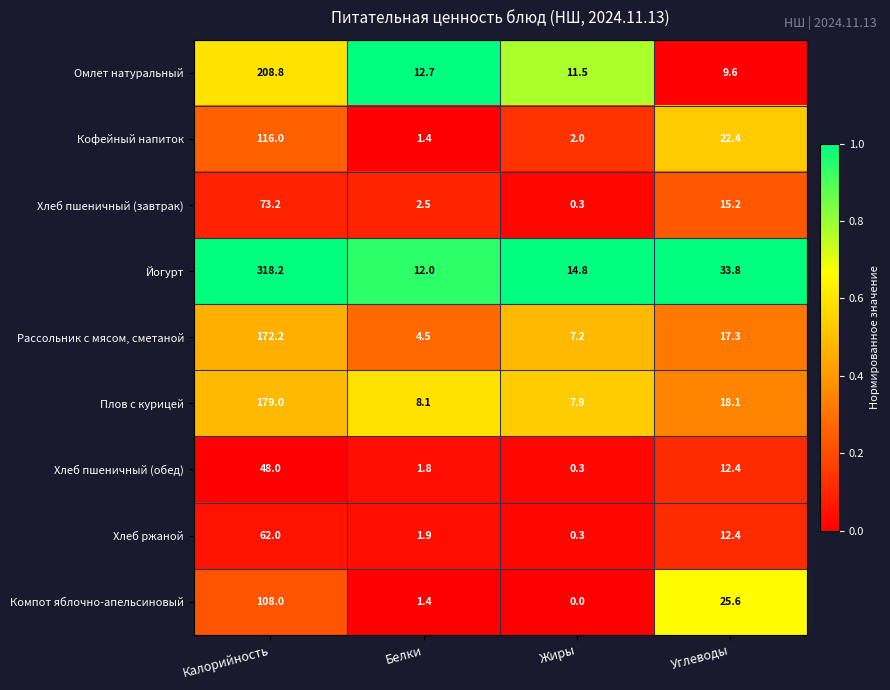

True or false: Йогурт has a value of 22.1 at Жиры.

False